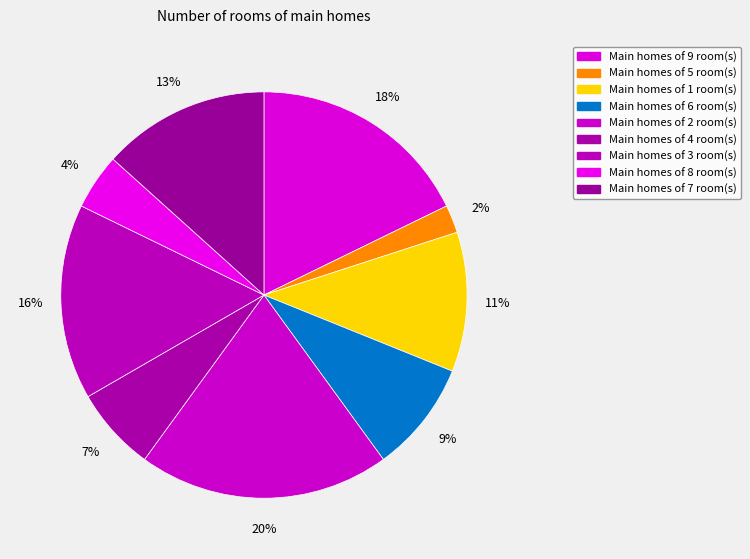

Is there a majority slice in this chart?

No